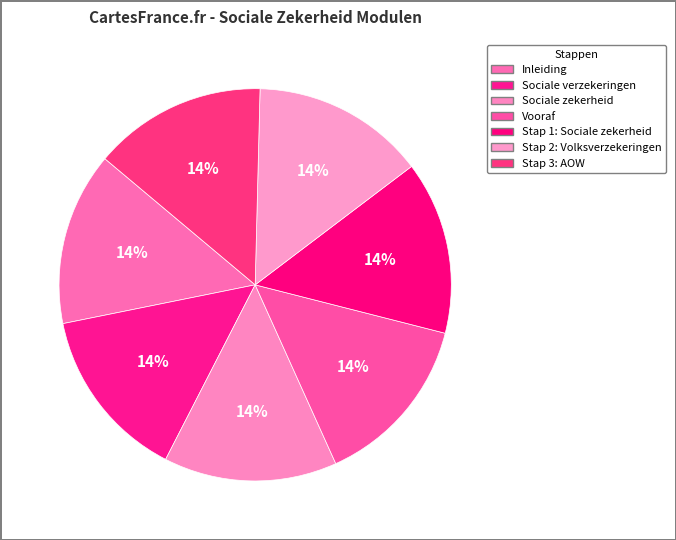

To the nearest percent, what portion does Stap 1: Sociale zekerheid represent?

14%